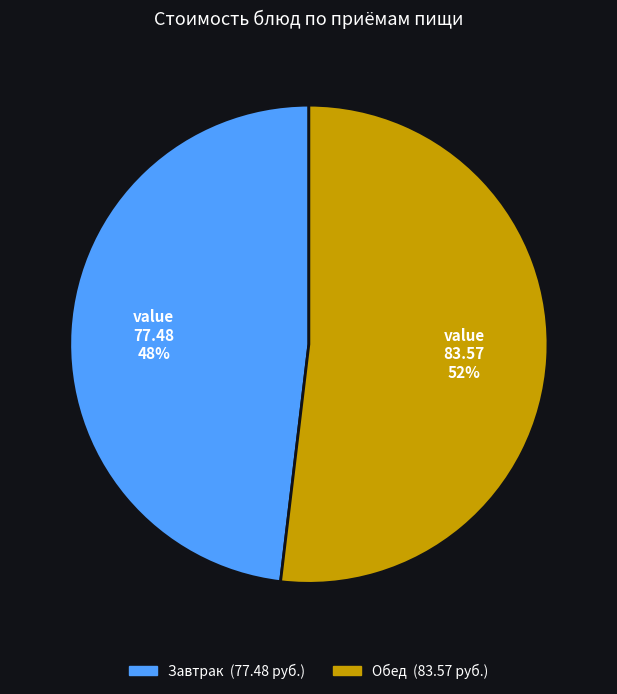

Is there a majority slice in this chart?

Yes